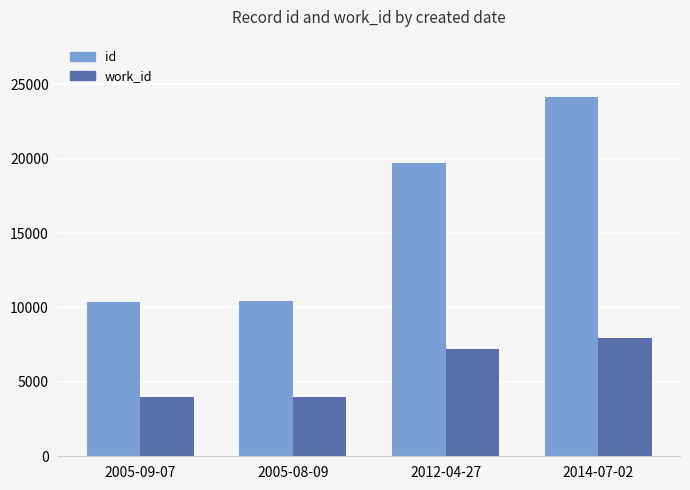

At which label is work_id closest to 5975?

2012-04-27